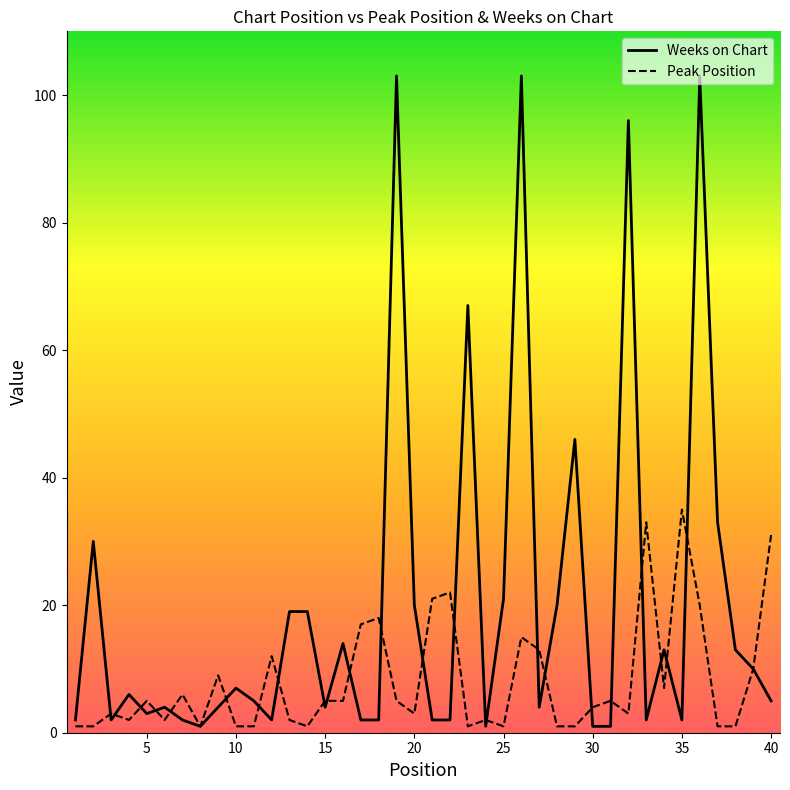

What is the spread (max minus min) of values at 11?

4